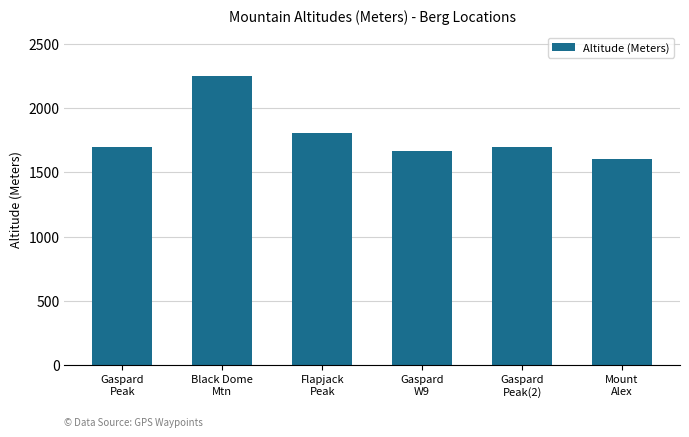

The value at Black Dome
Mtn is 2252. True or false?

True